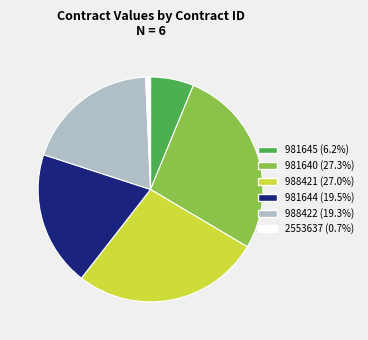

Does any single category account for the majority?

No